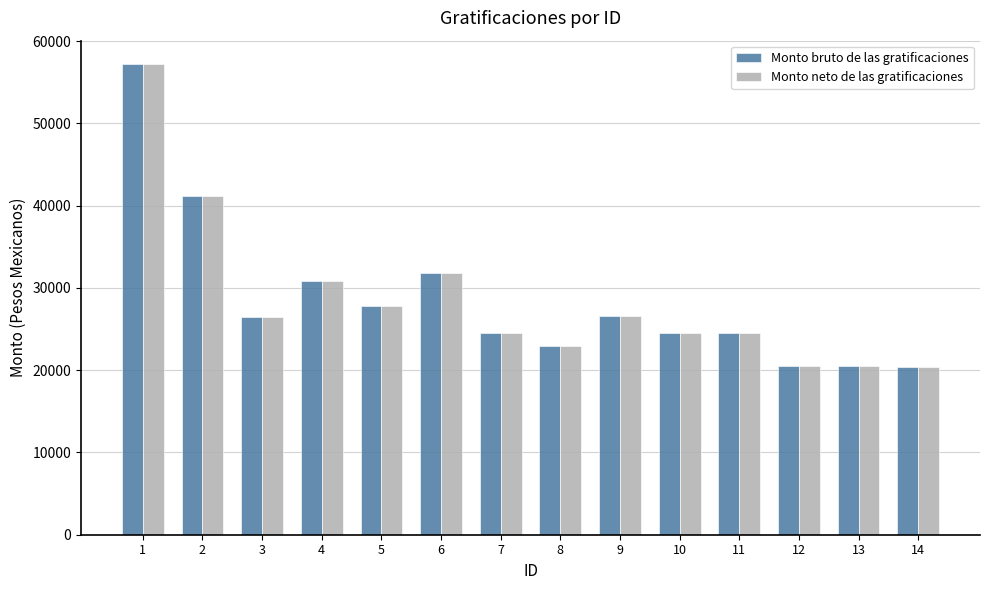

What are all the series names shown in the legend?

Monto bruto de las gratificaciones, Monto neto de las gratificaciones